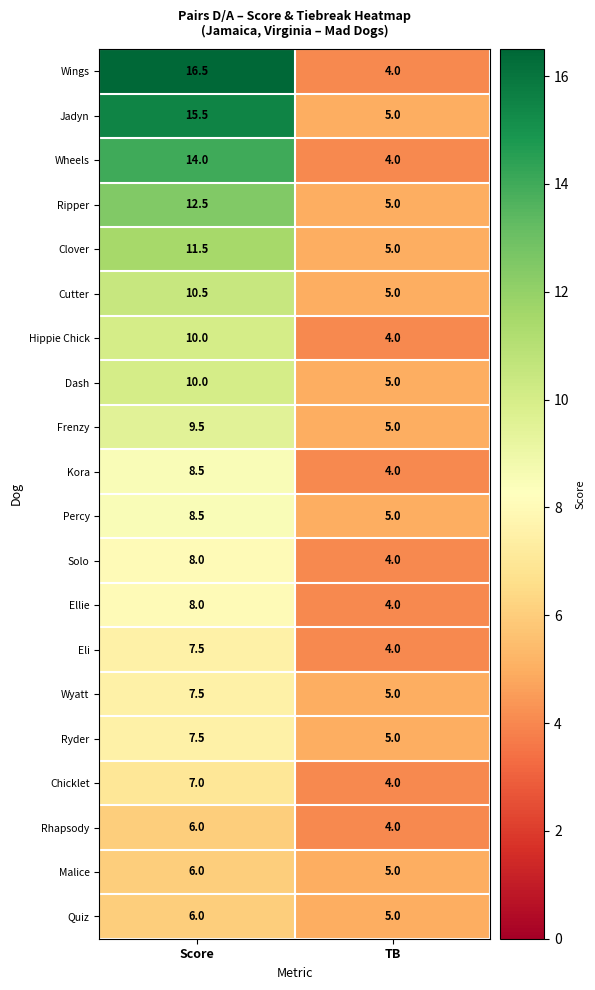

What is the average value of the Ellie series?

6.0